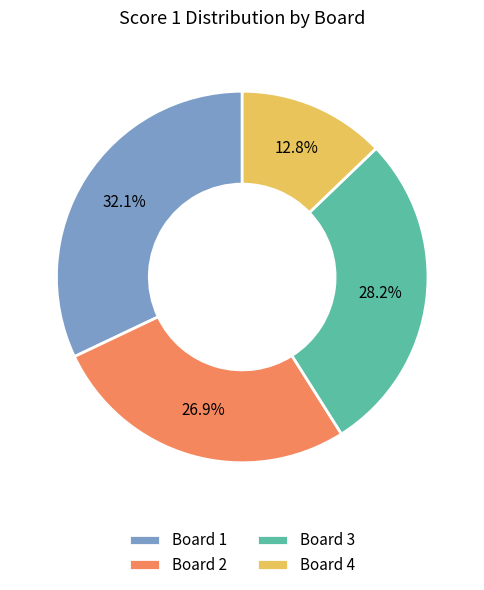

Is it true that Board 1 is 26% of the pie?

False